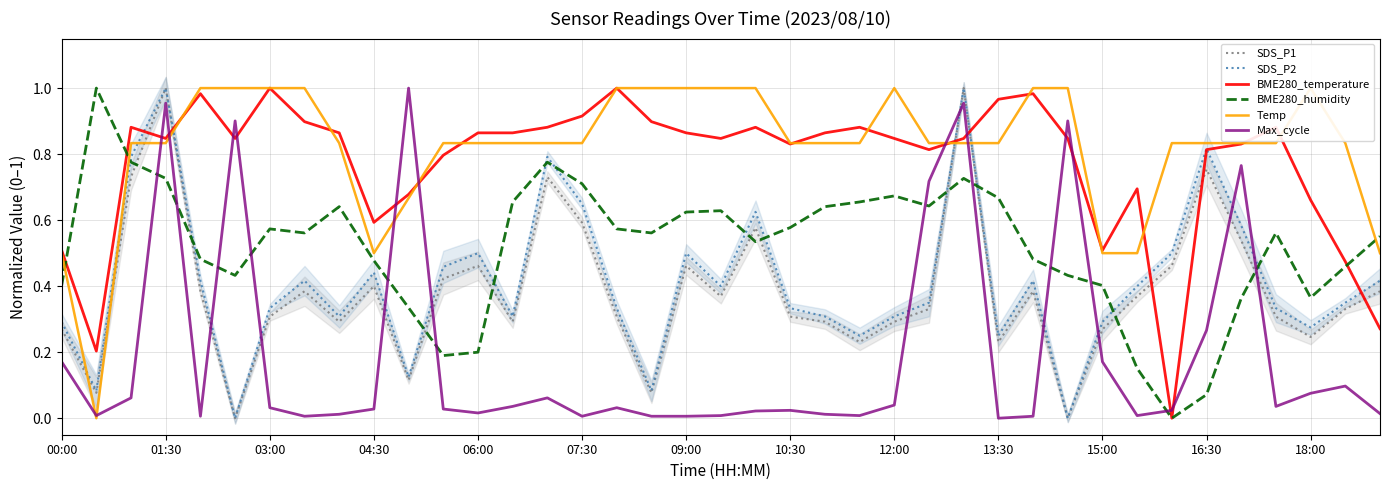

At 20, list the series in order from largest to smallest.

Temp, BME280_temperature, SDS_P2, SDS_P1, BME280_humidity, Max_cycle